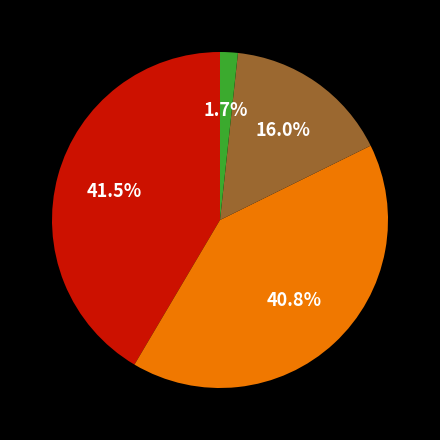

How many segments does this pie chart have?

4